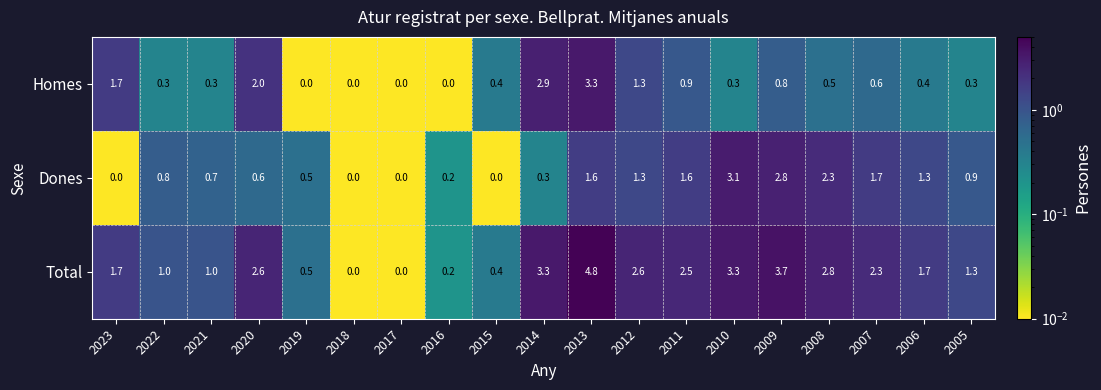

At which category is the sum across all series the highest?

2013